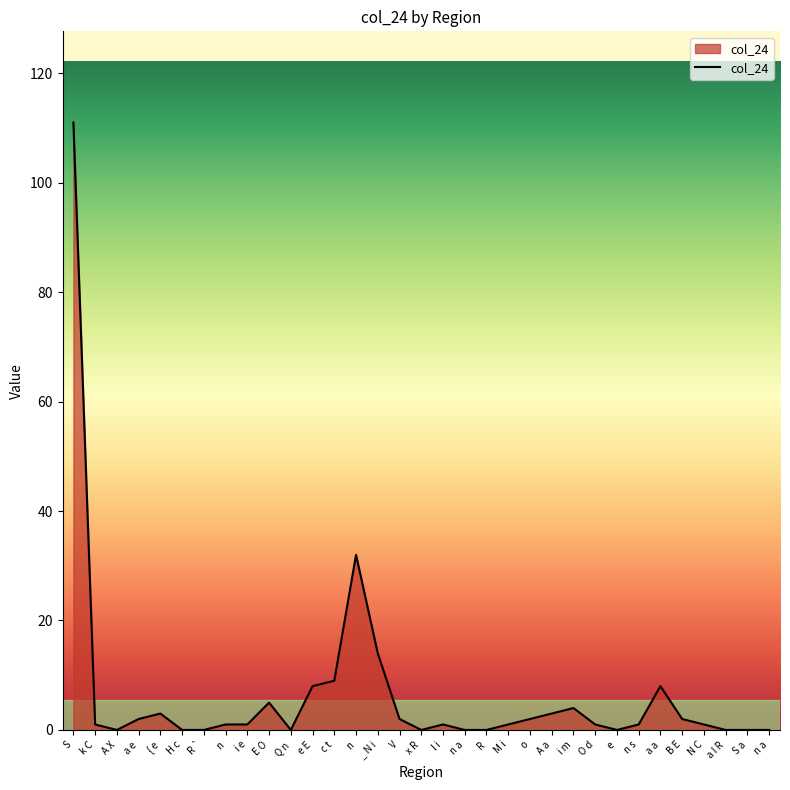

What is the label of the 19th point from the right?

_ N i